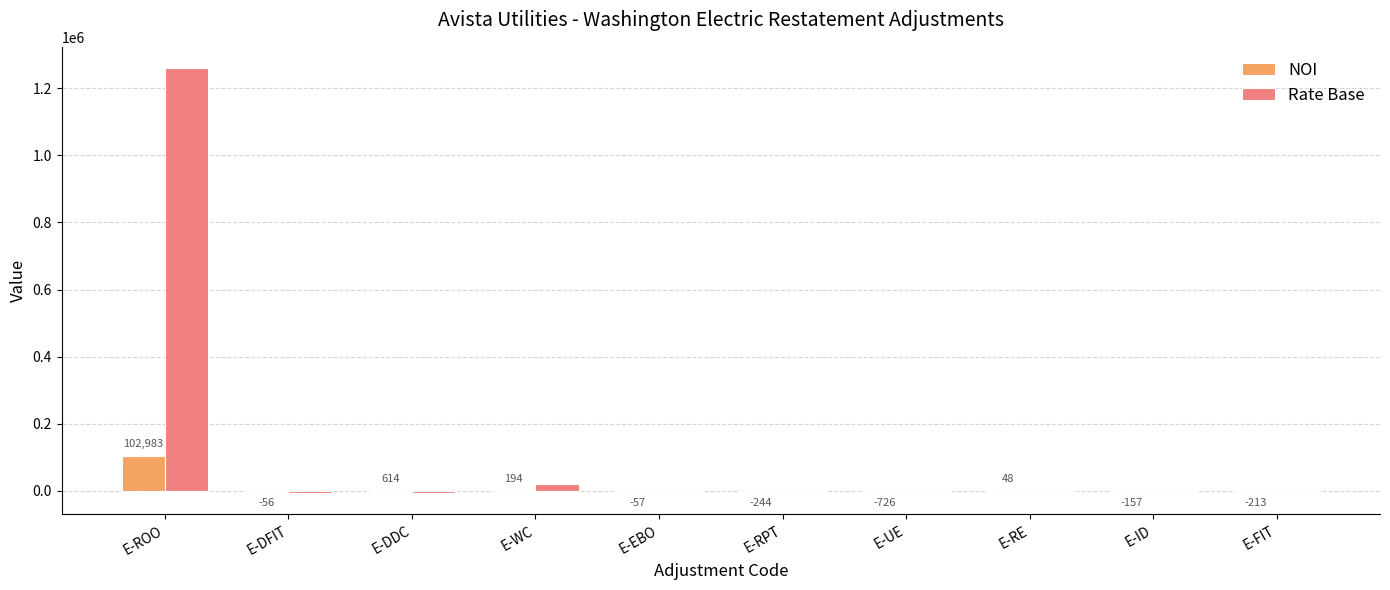

Which series changed the most between E-DFIT and E-RPT?

Rate Base